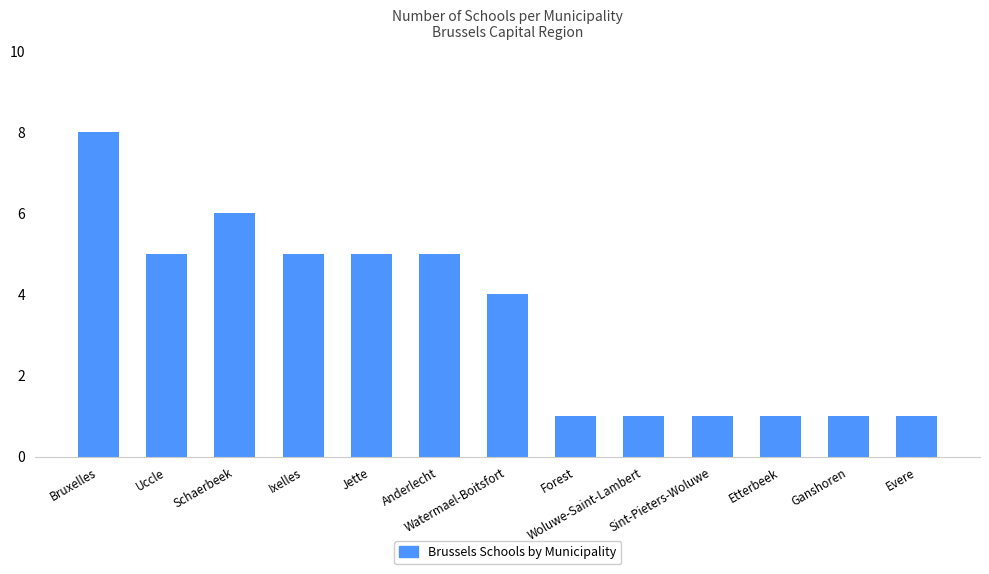

Count the number of categories in the chart.

13